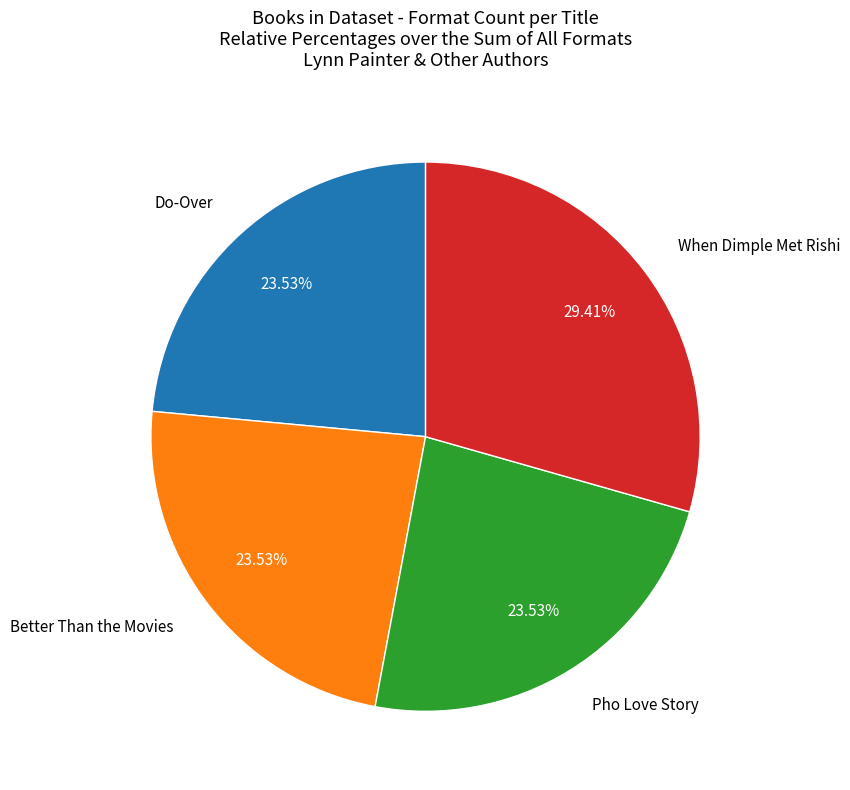

Does any single category account for the majority?

No